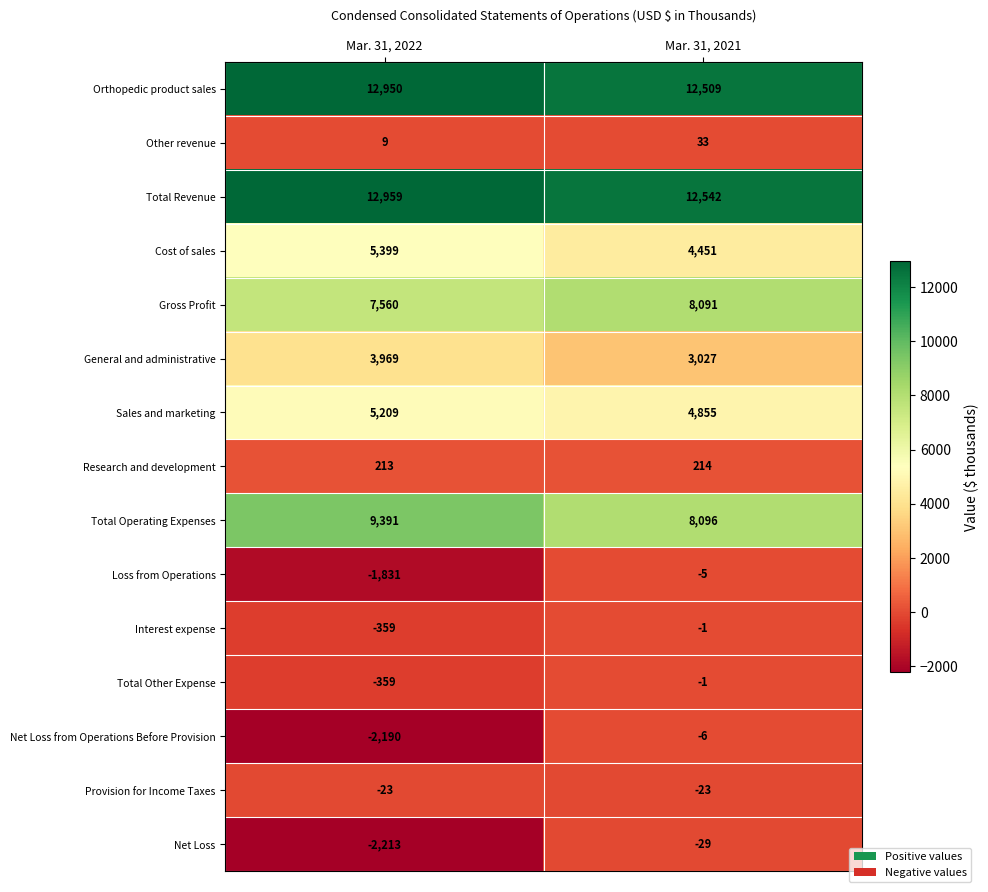

How many distinct data groups are displayed?

15